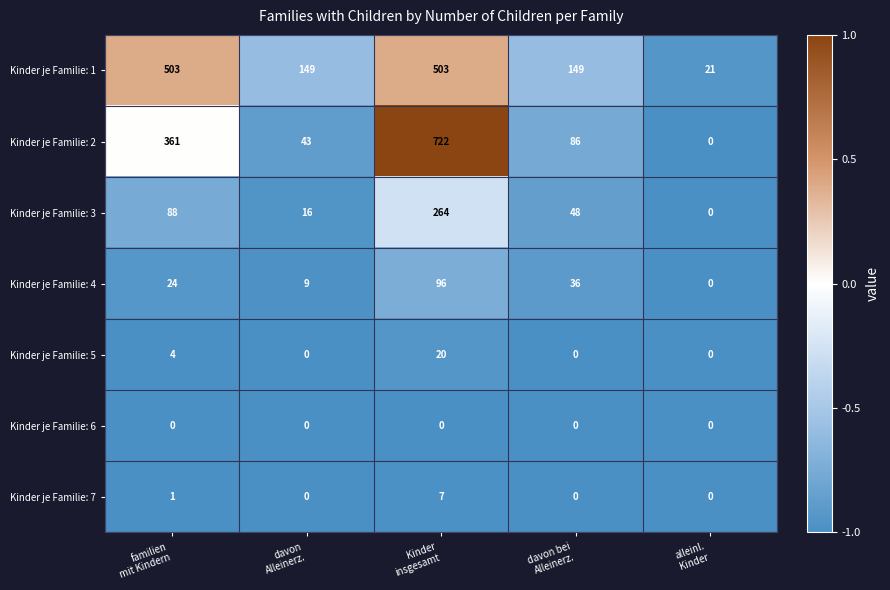

How many positive values does the Kinder je Familie: 5 series have?

2